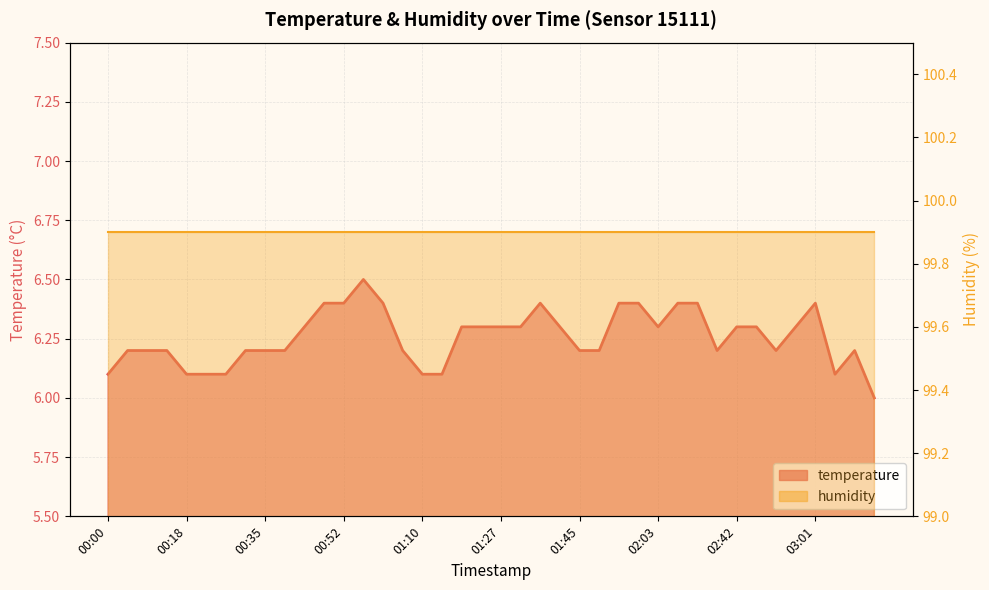

What is the change in value from 00:48 to 01:40?

-0.1